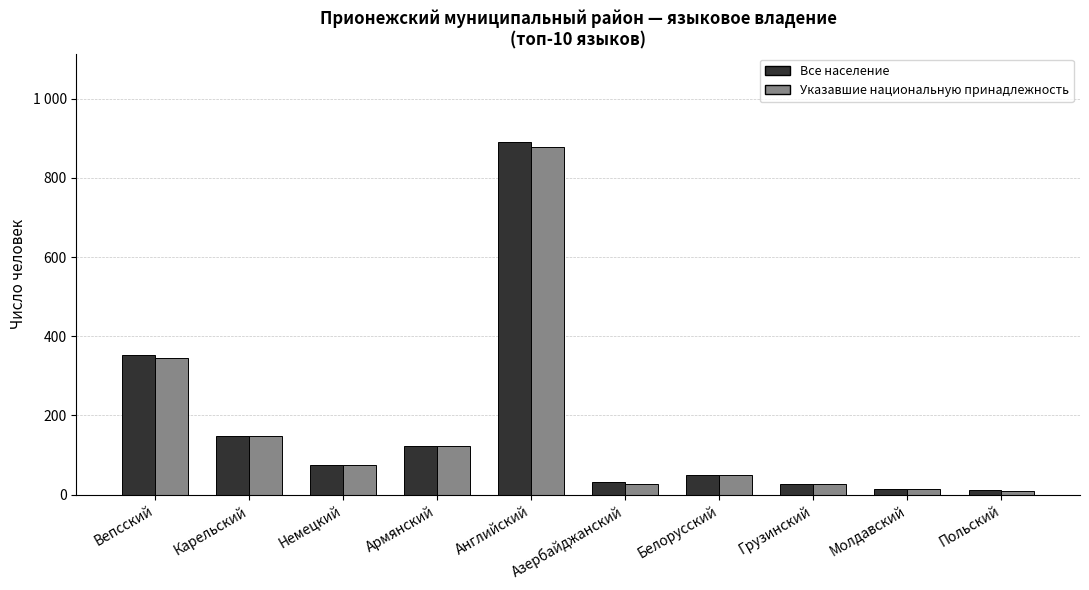

What is the average value of the Все население series?

172